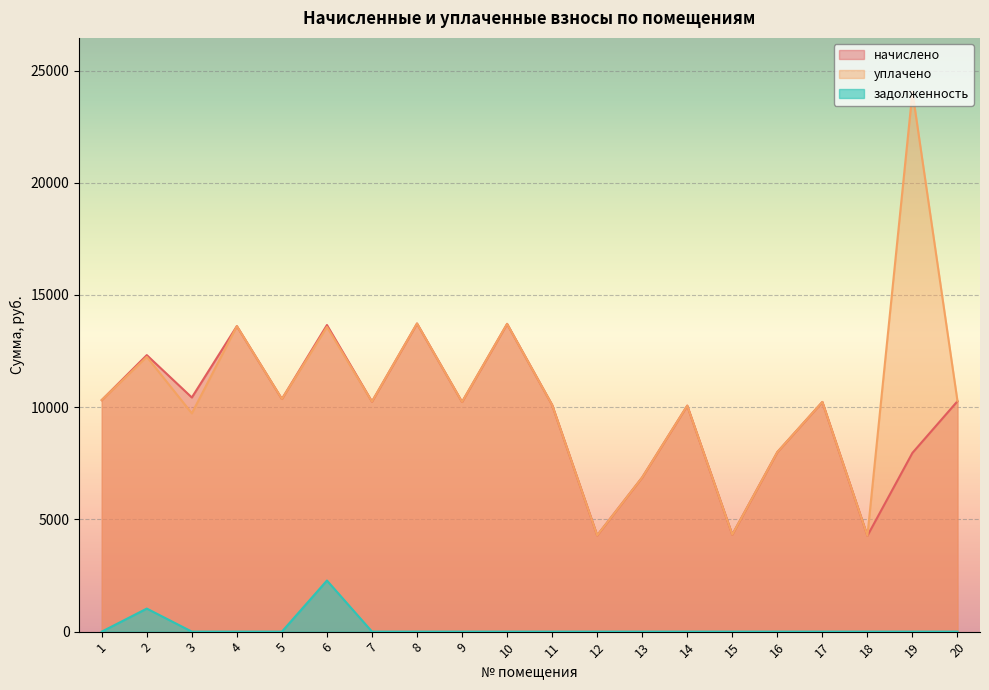

At 2, list the series in order from largest to smallest.

начислено, уплачено, задолженность